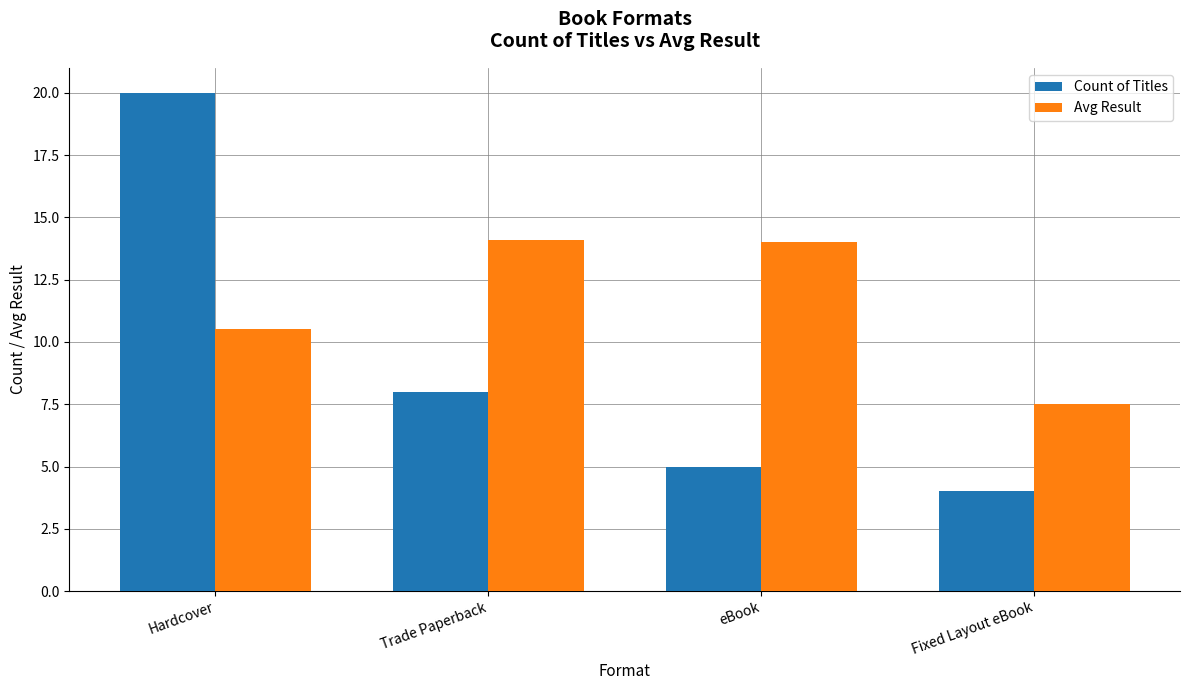

How many bars are there in each group?

2